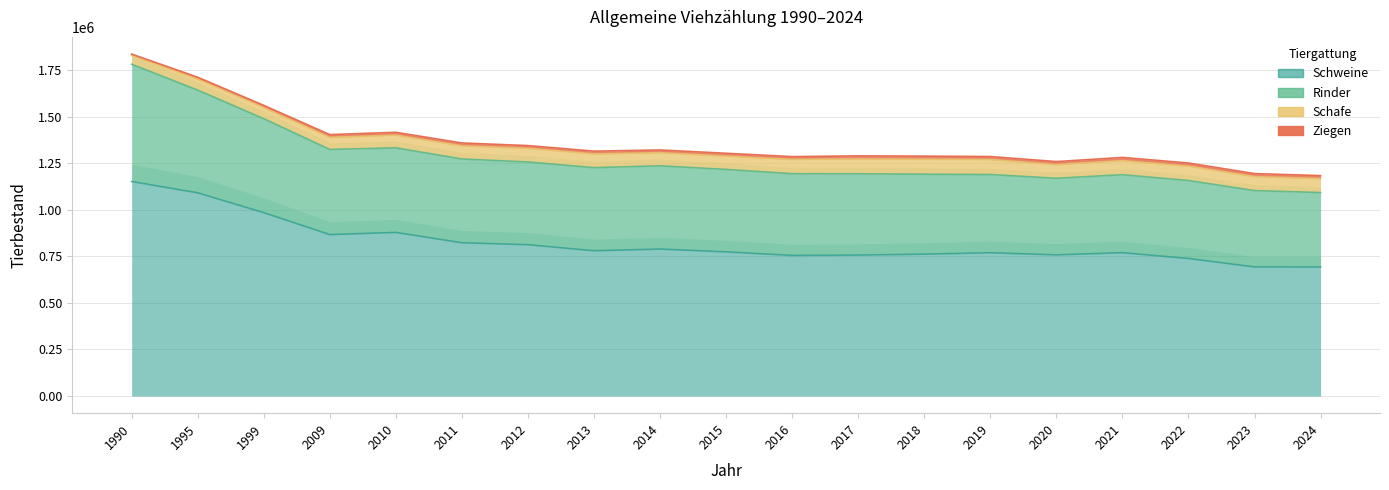

At which label is Schweine closest to 921920?

2010